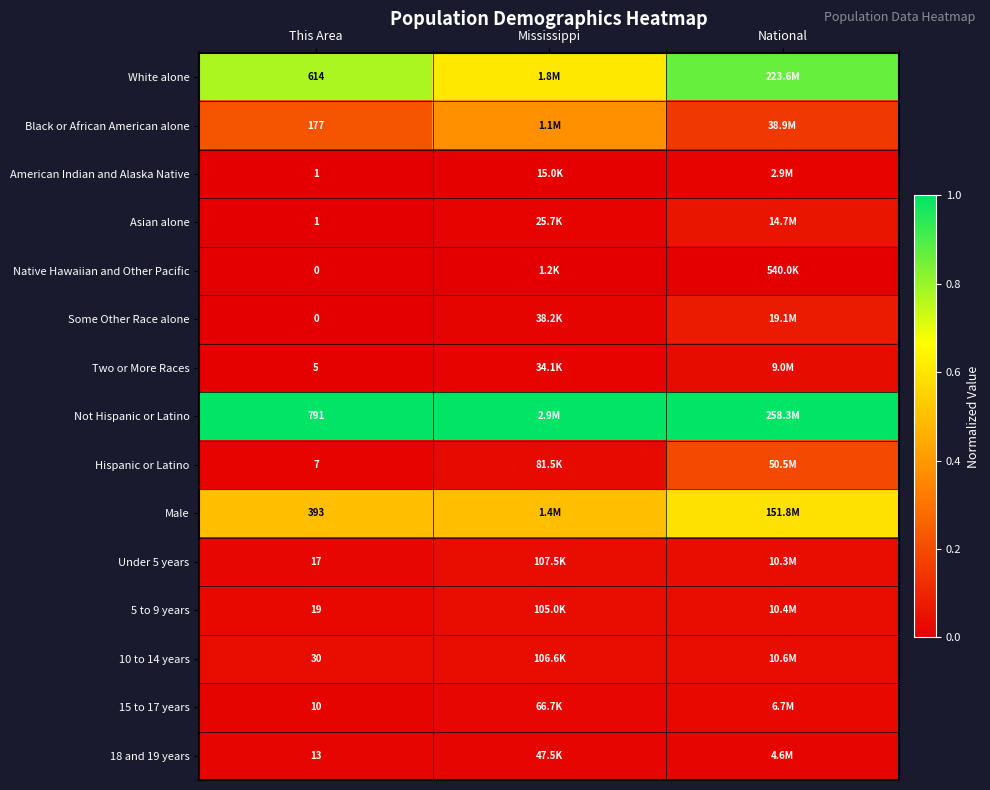

What is the total value across all series at This Area?

2078.0